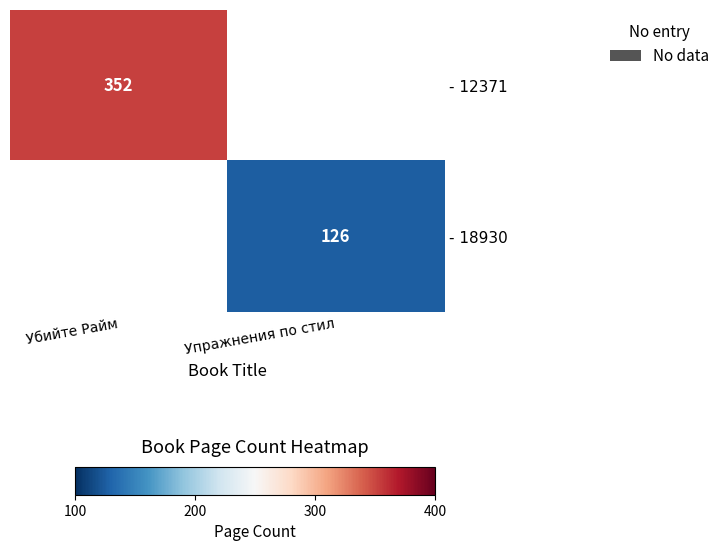

At which category does the chart reach its minimum across all series?

Упражнения по стил